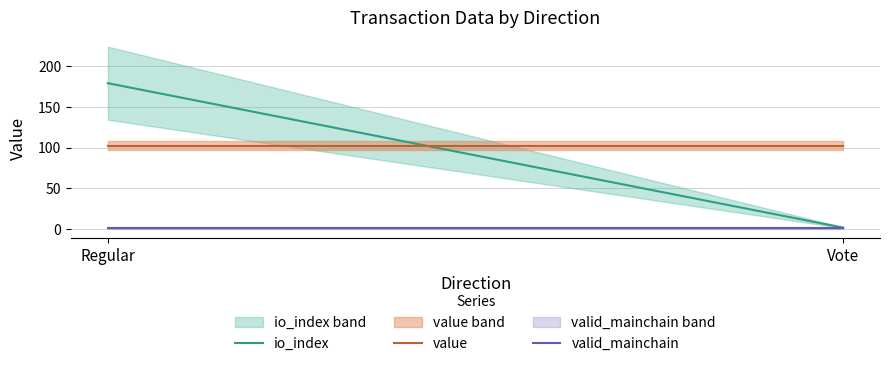

Reading left to right, what are all the values shown in this chart?

io_index: 179.0	2.0
value: 102.6	102.6
valid_mainchain: 1.0	1.0